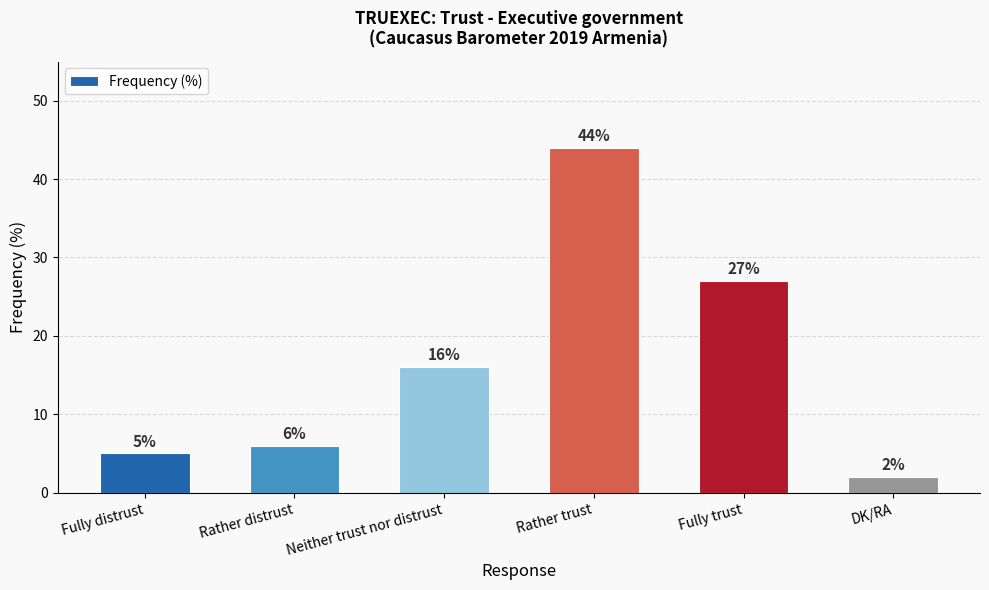

What is the minimum value shown in the chart?

2